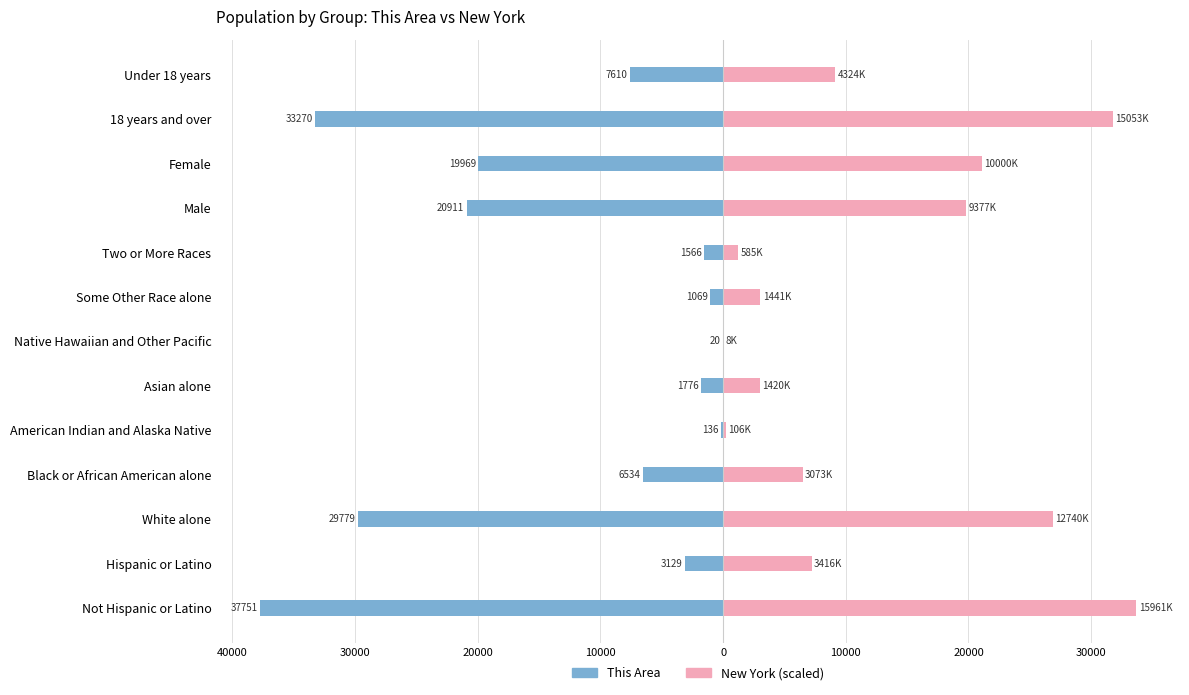

True or false: New York (scaled) has a value of 12717.7 at Under 18 years.

False